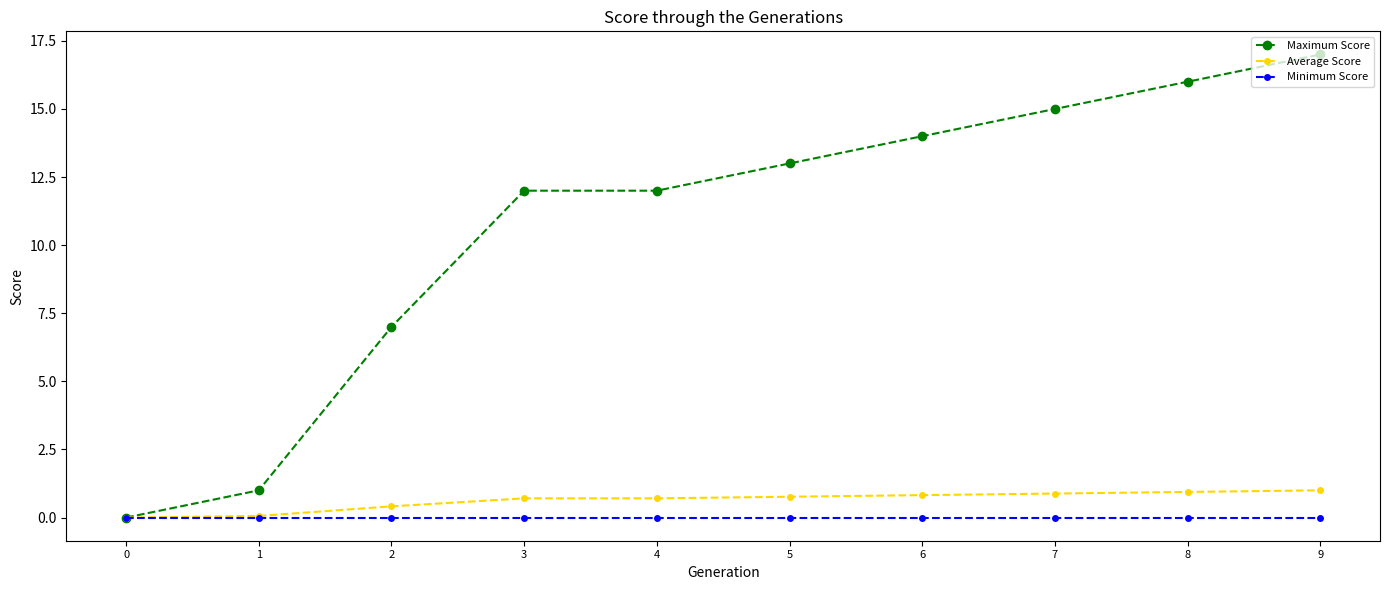

Which label corresponds to the largest value in the chart?

9